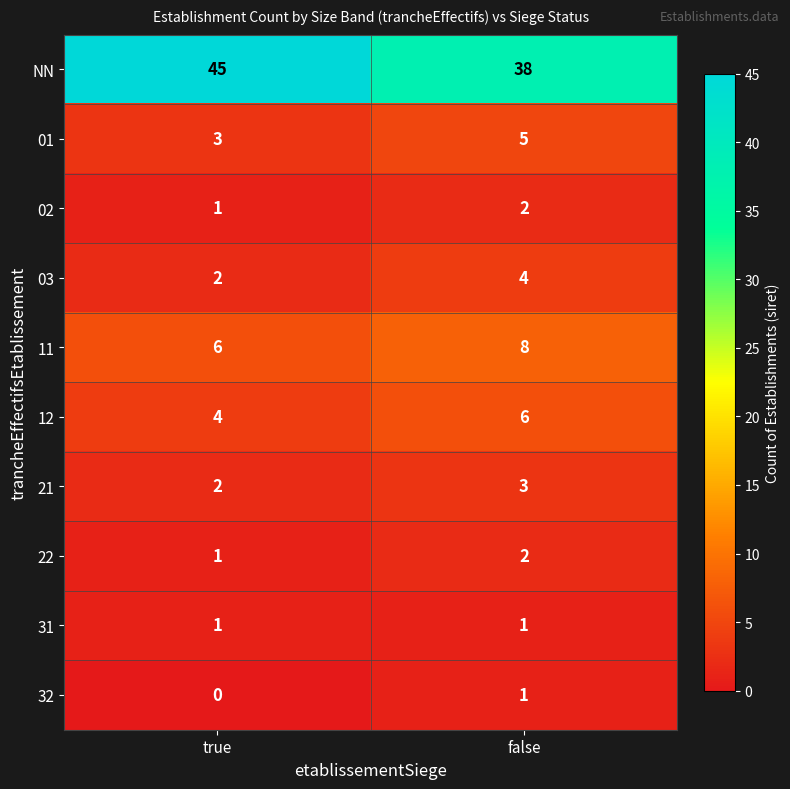

Reading left to right, transcribe all the data shown in this chart.

NN: 45	38
01: 3	5
02: 1	2
03: 2	4
11: 6	8
12: 4	6
21: 2	3
22: 1	2
31: 1	1
32: 0	1